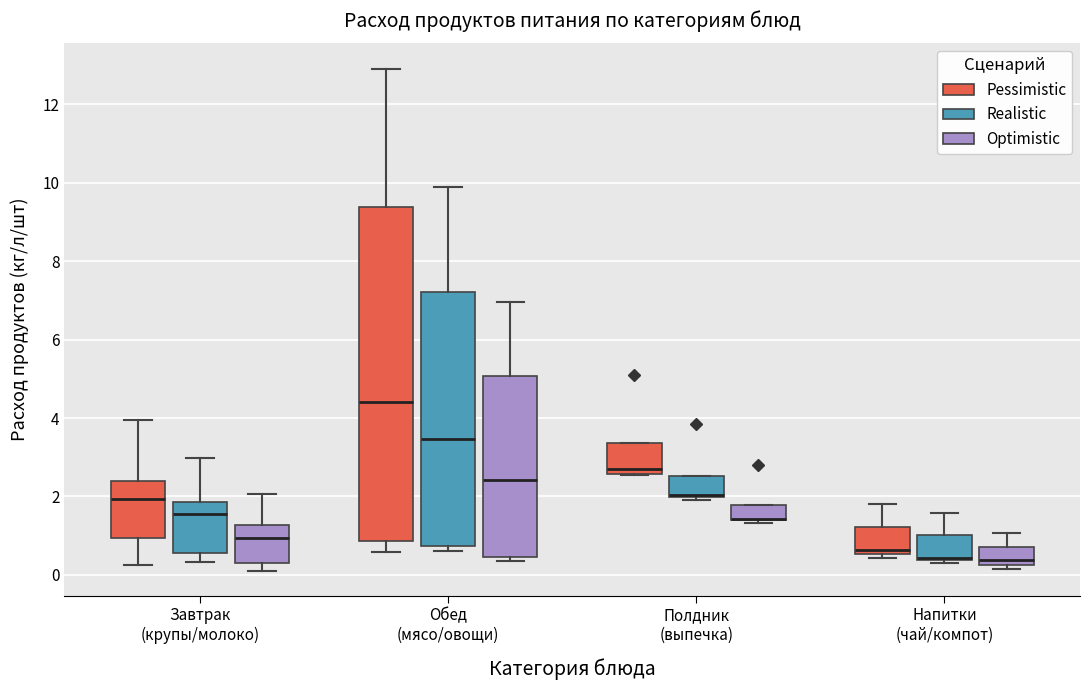

Comparing the boxes themselves (not the whiskers), which one is the tallest?

Обед (мясо/овощи) (Pessimistic)